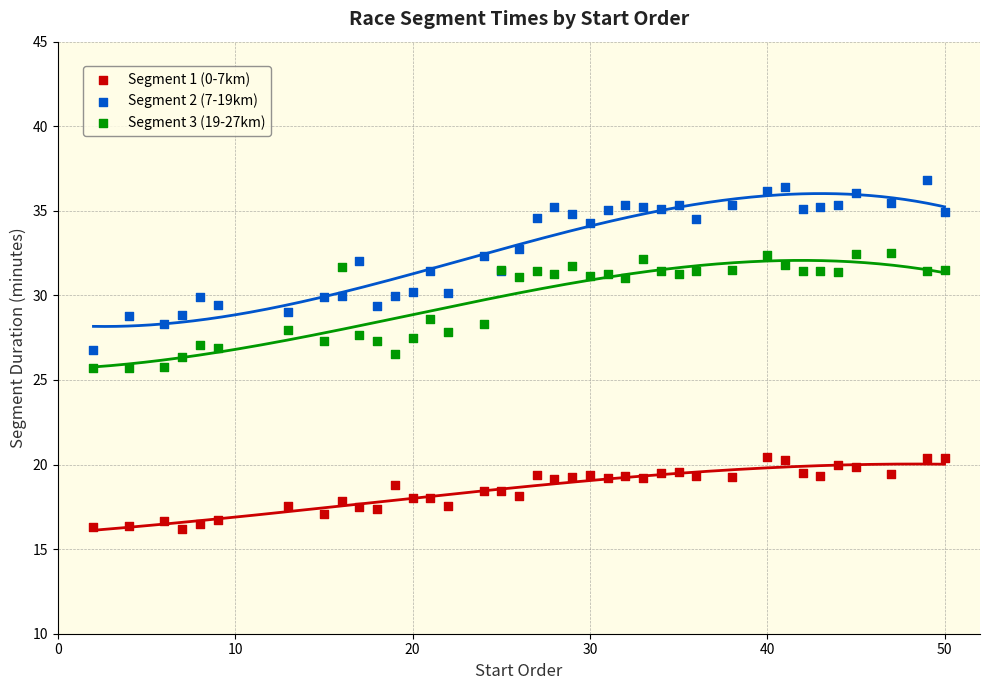

Which series has the largest Y range (max minus min)?

Segment 2 (7-19km)